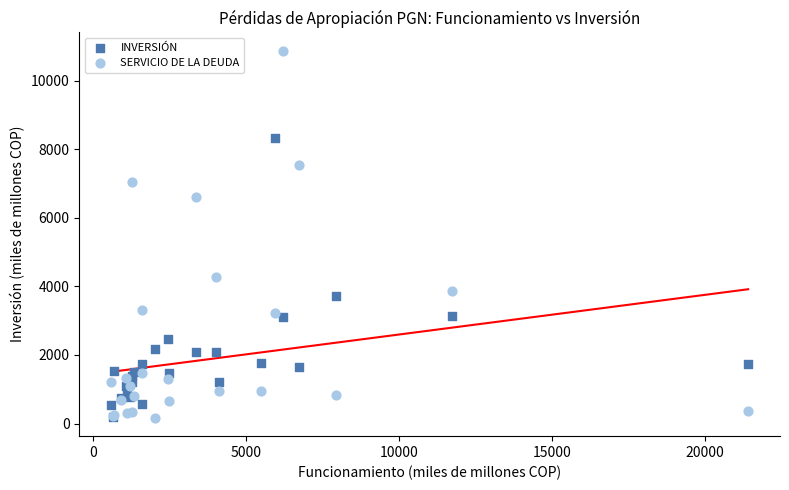

Which series contains the highest Y value?

SERVICIO DE LA DEUDA